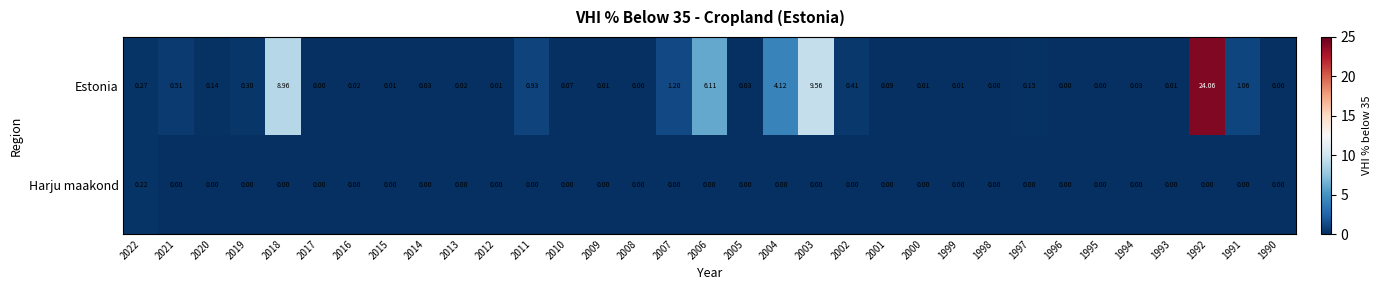

List the series in order of their peak value, highest first.

Estonia, Harju maakond